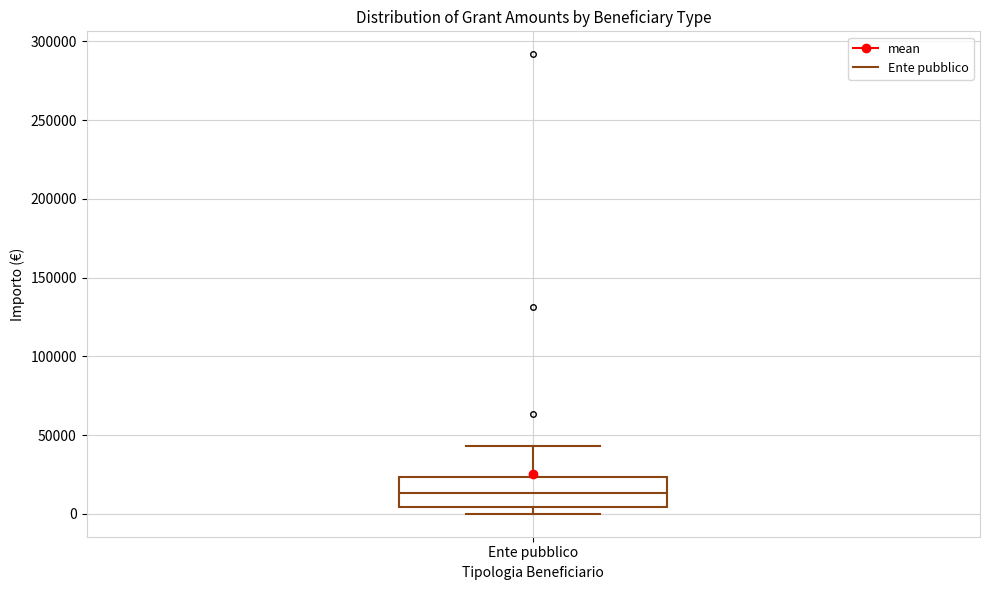

Read this box plot against the y-axis: the position of the median line, the range covered by the box, and the ends of both whiskers. The values are not printed on the chart, so give them approximately, as read against the axis.

median 15000, box 5000 to 25000, whiskers 0 to 45000